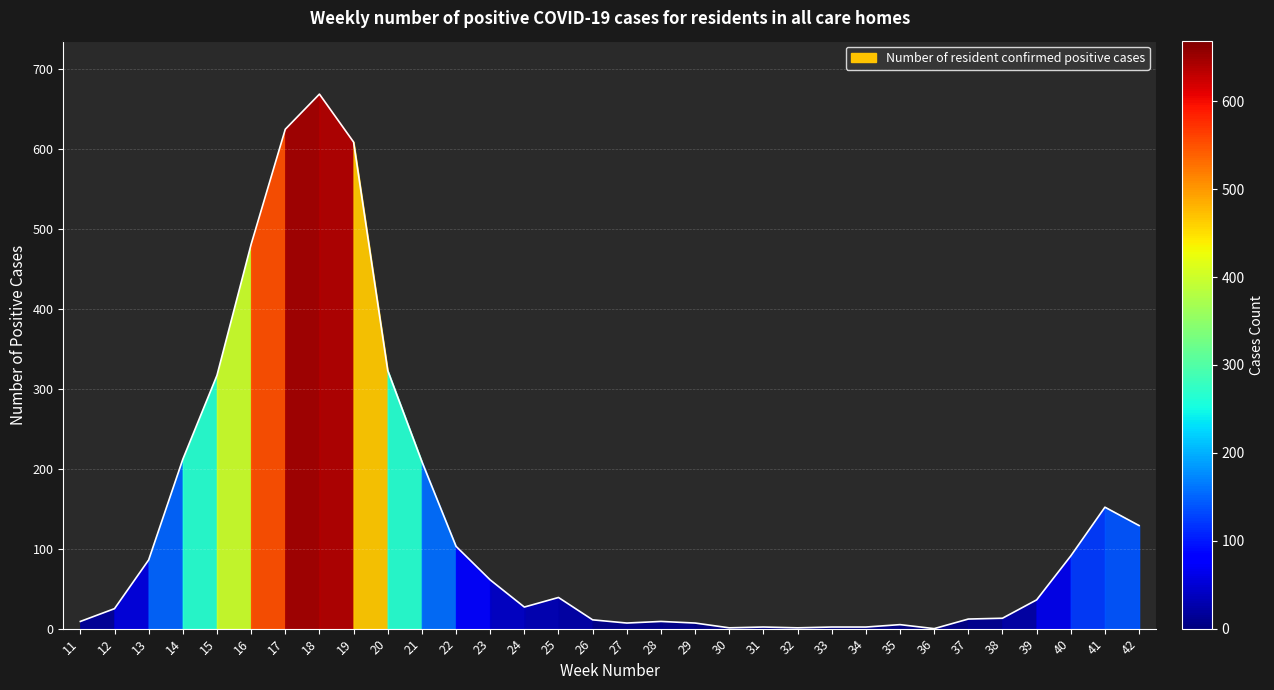

Between 21 and 39, which is larger?

21